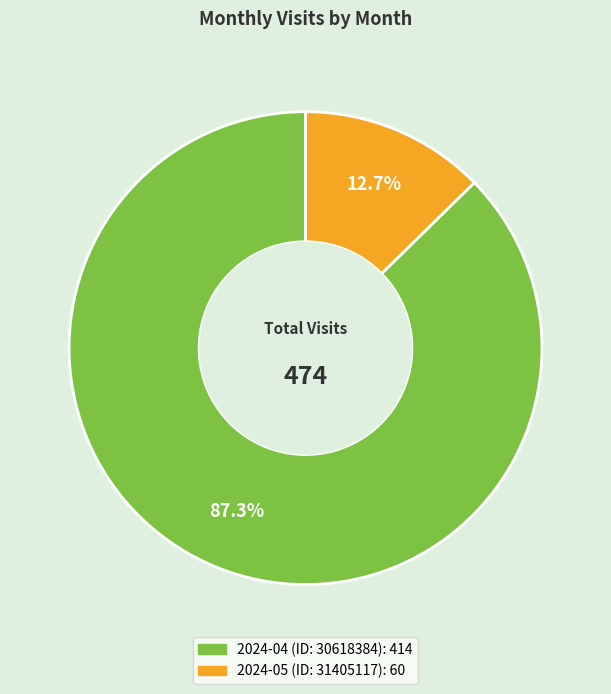

Approximately how many times larger is the value at 2024-04 (ID: 30618384) compared to 2024-05 (ID: 31405117)?

6.9